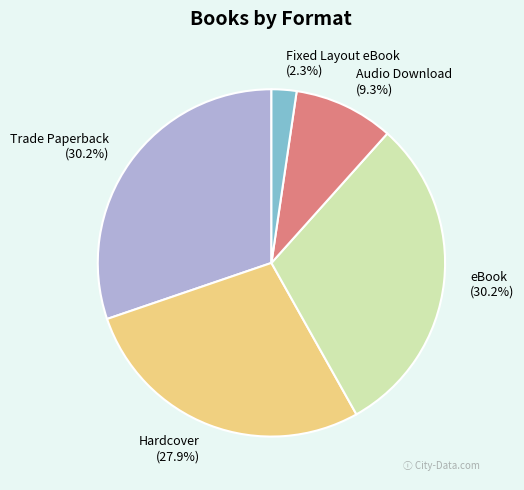

What percentage is NOT represented by Trade Paperback?

69.8%